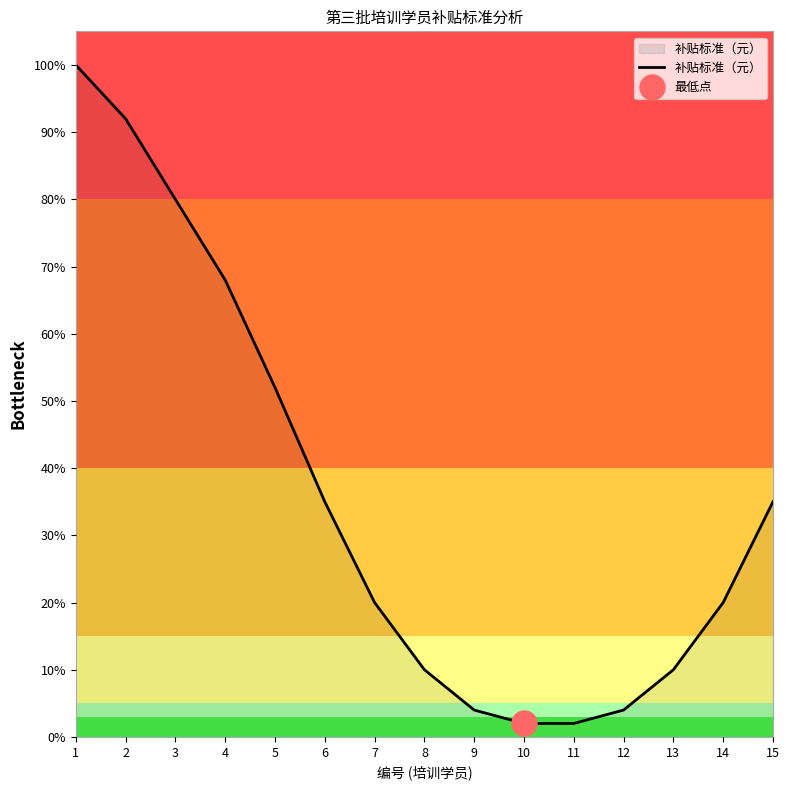

Reading left to right, extract all data points from this chart.

1.0	0.9	0.8	0.7	0.5	0.3	0.2	0.1	0.0	0.0	0.0	0.0	0.1	0.2	0.3